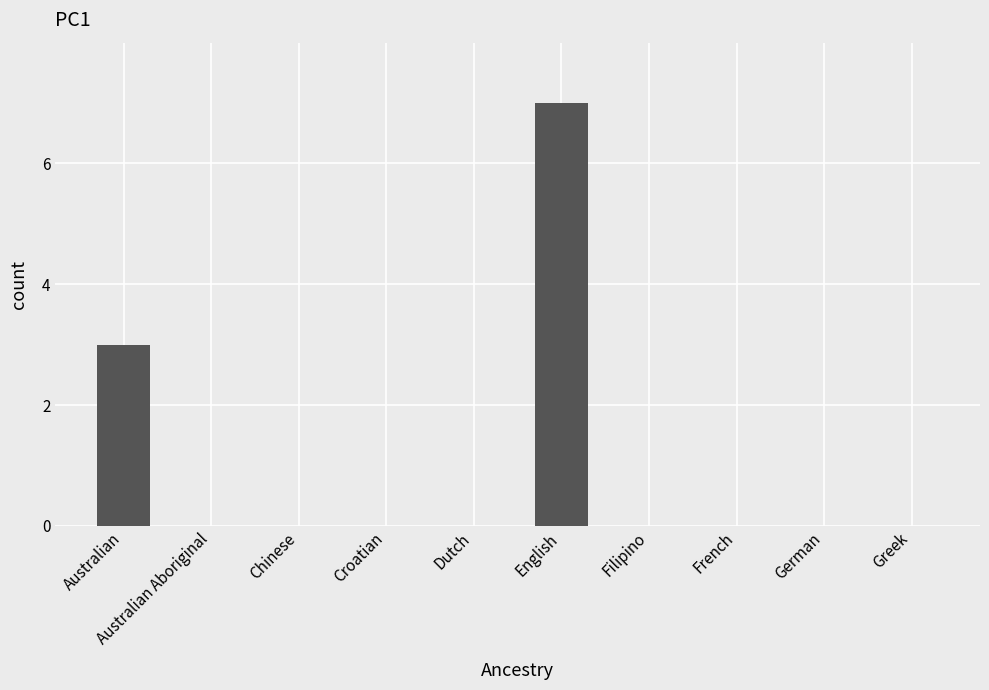

What is the change in value from Chinese to English?

+7